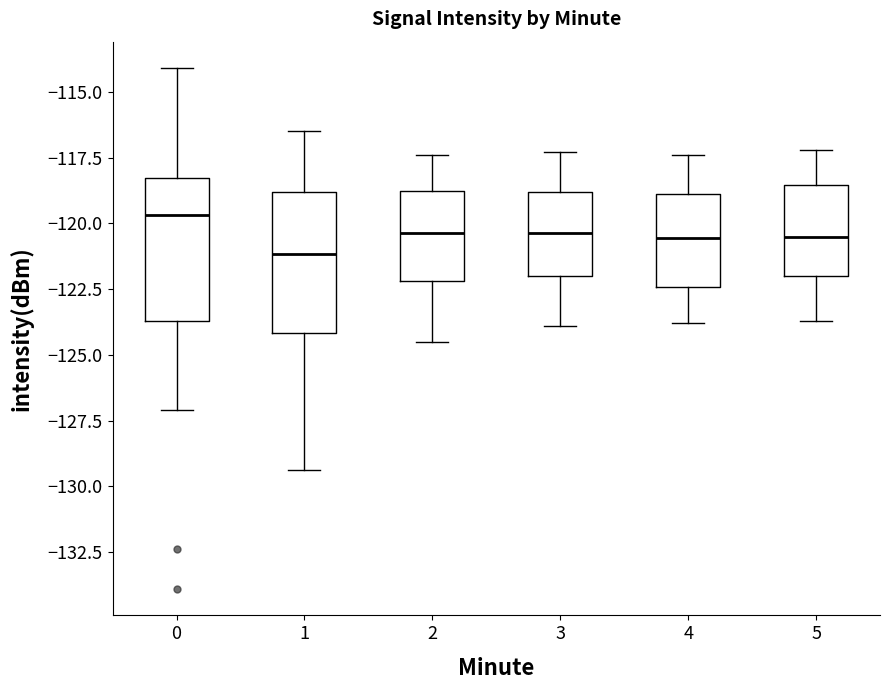

Reading left to right, transcribe this box plot: for each box, give where its median line is, the range the box spans, and where its two whiskers end, as read against the y-axis. The values are not printed on the chart, so give them approximately, as read against the axis.

0: median -119.5, box -123.5 to -118.5, whiskers -127.0 to -114.0
1: median -121.0, box -124.0 to -119.0, whiskers -129.5 to -116.5
2: median -120.5, box -122.0 to -118.5, whiskers -124.5 to -117.5
3: median -120.5, box -122.0 to -119.0, whiskers -124.0 to -117.5
4: median -120.5, box -122.5 to -119.0, whiskers -124.0 to -117.5
5: median -120.5, box -122.0 to -118.5, whiskers -123.5 to -117.0